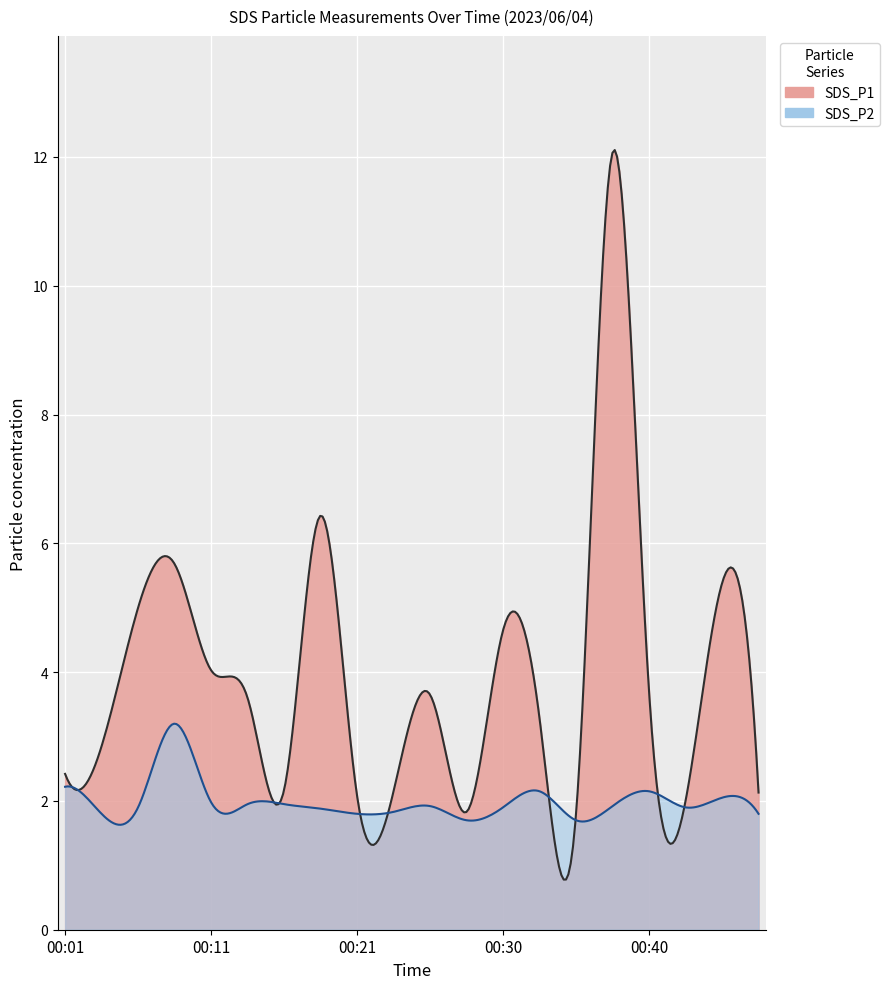

Is the value of SDS_P2 at 00:08 greater than the value of SDS_P1 at 00:38?

No